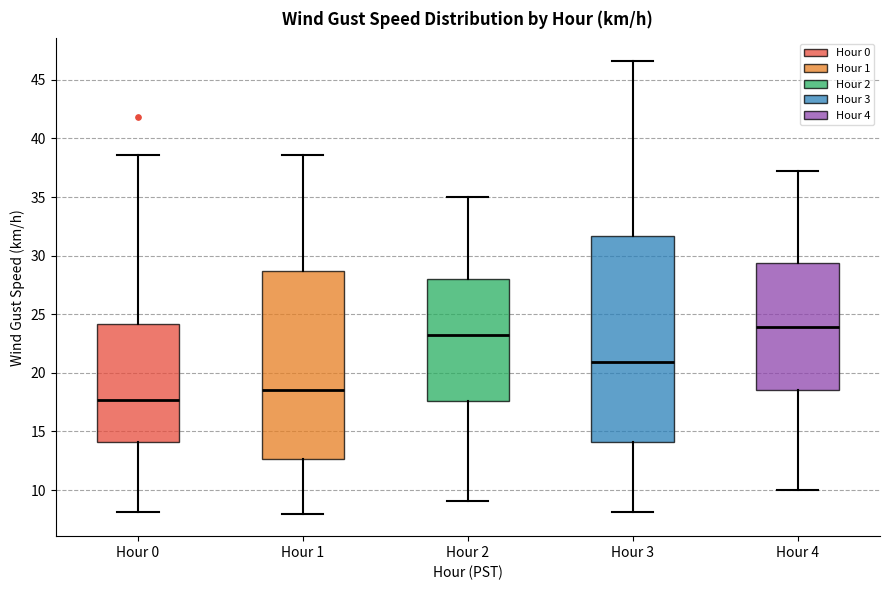

Reading left to right, transcribe this box plot: for each box, give where its median line is, the range the box spans, and where its two whiskers end, as read against the y-axis. The values are not printed on the chart, so give them approximately, as read against the axis.

Hour 0: median 17.5, box 14.0 to 24.0, whiskers 8.0 to 38.5
Hour 1: median 18.5, box 12.5 to 28.5, whiskers 8.0 to 38.5
Hour 2: median 23.5, box 17.5 to 28.0, whiskers 9.0 to 35.0
Hour 3: median 21.0, box 14.0 to 31.5, whiskers 8.0 to 46.5
Hour 4: median 24.0, box 18.5 to 29.5, whiskers 10.0 to 37.0